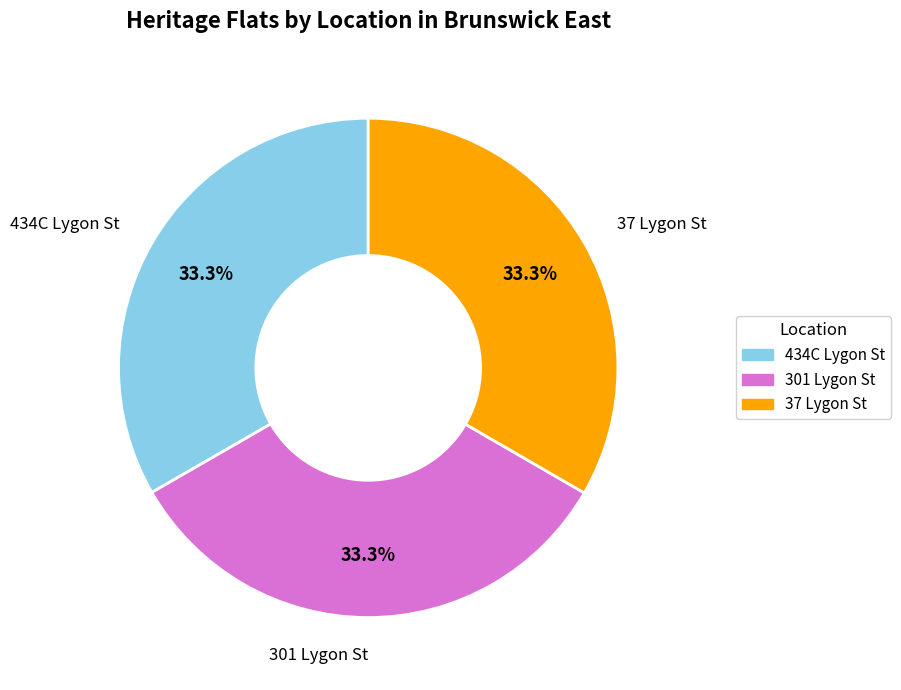

Is there any slice that represents more than half of the pie?

No